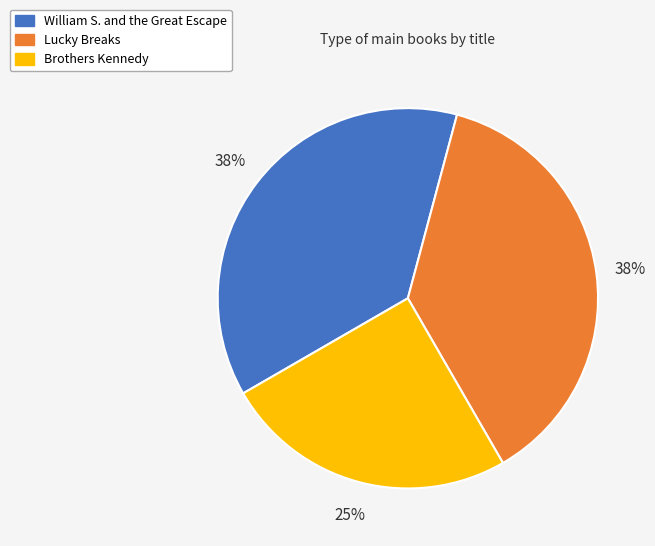

Do William S. and the Great Escape and Lucky Breaks together represent more than half of the pie?

Yes